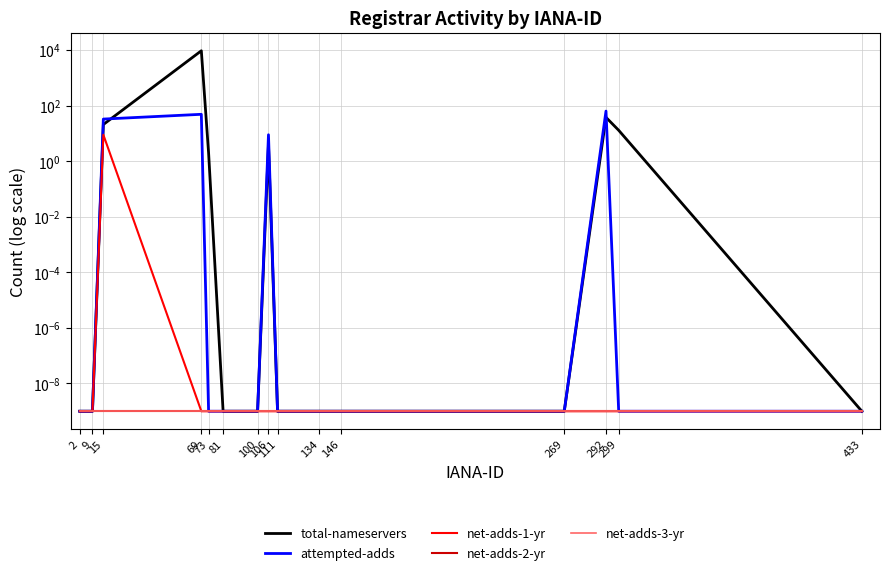

What are all the series names shown in the legend?

total-nameservers, attempted-adds, net-adds-1-yr, net-adds-2-yr, net-adds-3-yr